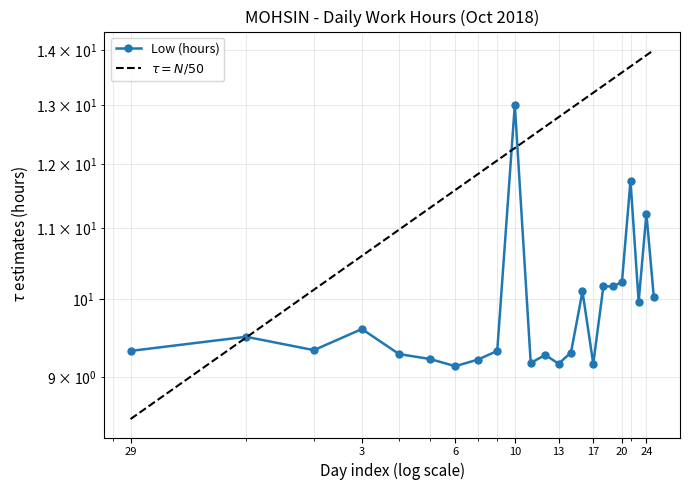

What is the value of the 1st point from the left?

9.3